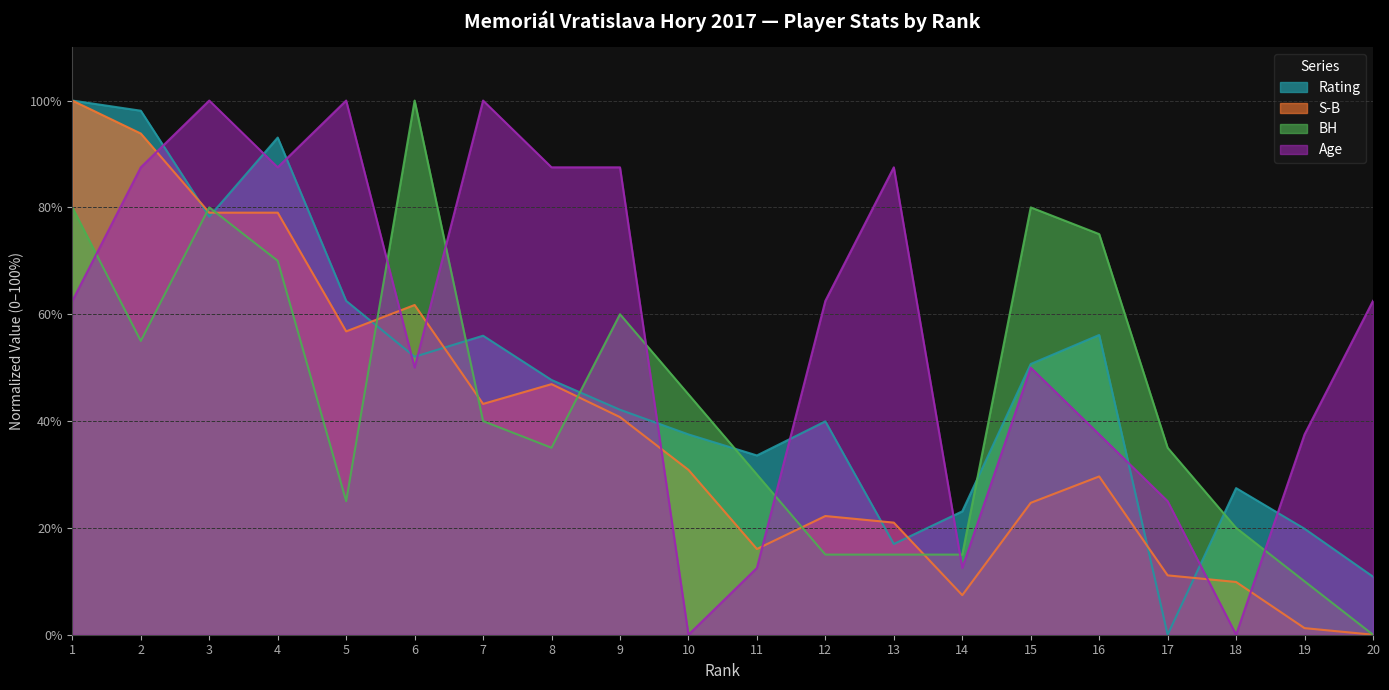

How many series are shown in this chart?

4